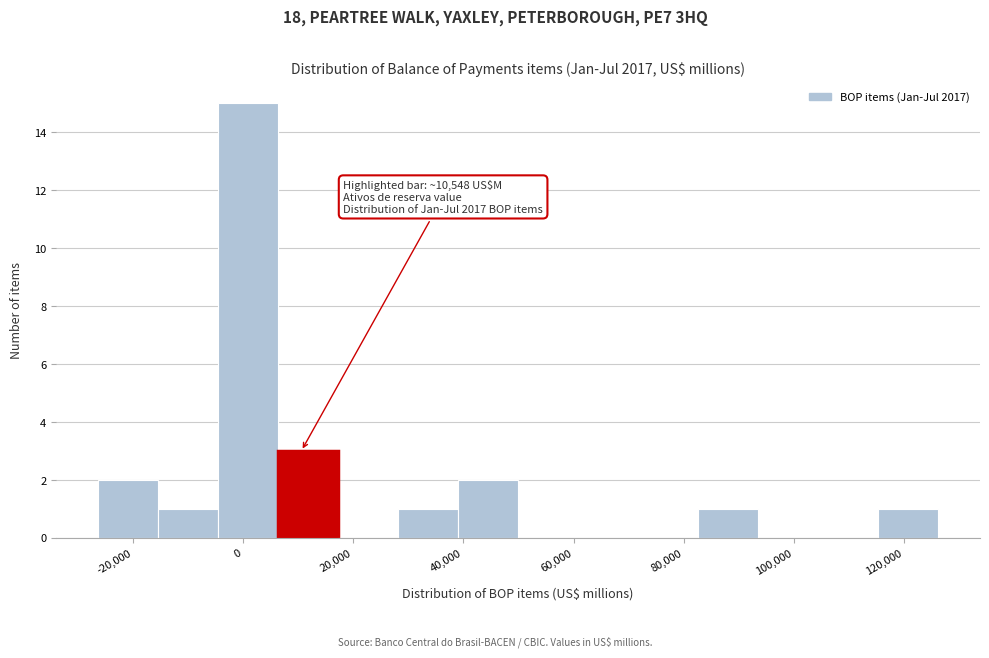

Which range on the x-axis has the tallest bar?

-4000 to 6000